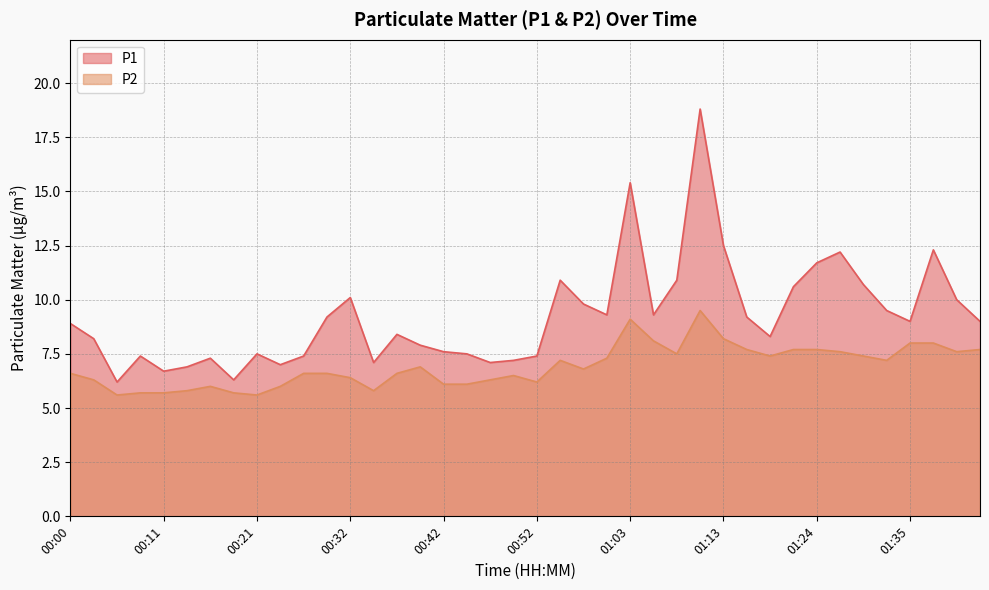

Reading left to right, extract all data points from this chart.

P1: 8.9	8.2	6.2	7.4	6.7	6.9	7.3	6.3	7.5	7.0	7.4	9.2	10.1	7.1	8.4	7.9	7.6	7.5	7.1	7.2	7.4	10.9	9.8	9.3	15.4	9.3	10.9	18.8	12.5	9.2	8.3	10.6	11.7	12.2	10.7	9.5	9.0	12.3	10.0	9.0
P2: 6.6	6.3	5.6	5.7	5.7	5.8	6.0	5.7	5.6	6.0	6.6	6.6	6.4	5.8	6.6	6.9	6.1	6.1	6.3	6.5	6.2	7.2	6.8	7.3	9.1	8.1	7.5	9.5	8.2	7.7	7.4	7.7	7.7	7.6	7.4	7.2	8.0	8.0	7.6	7.7